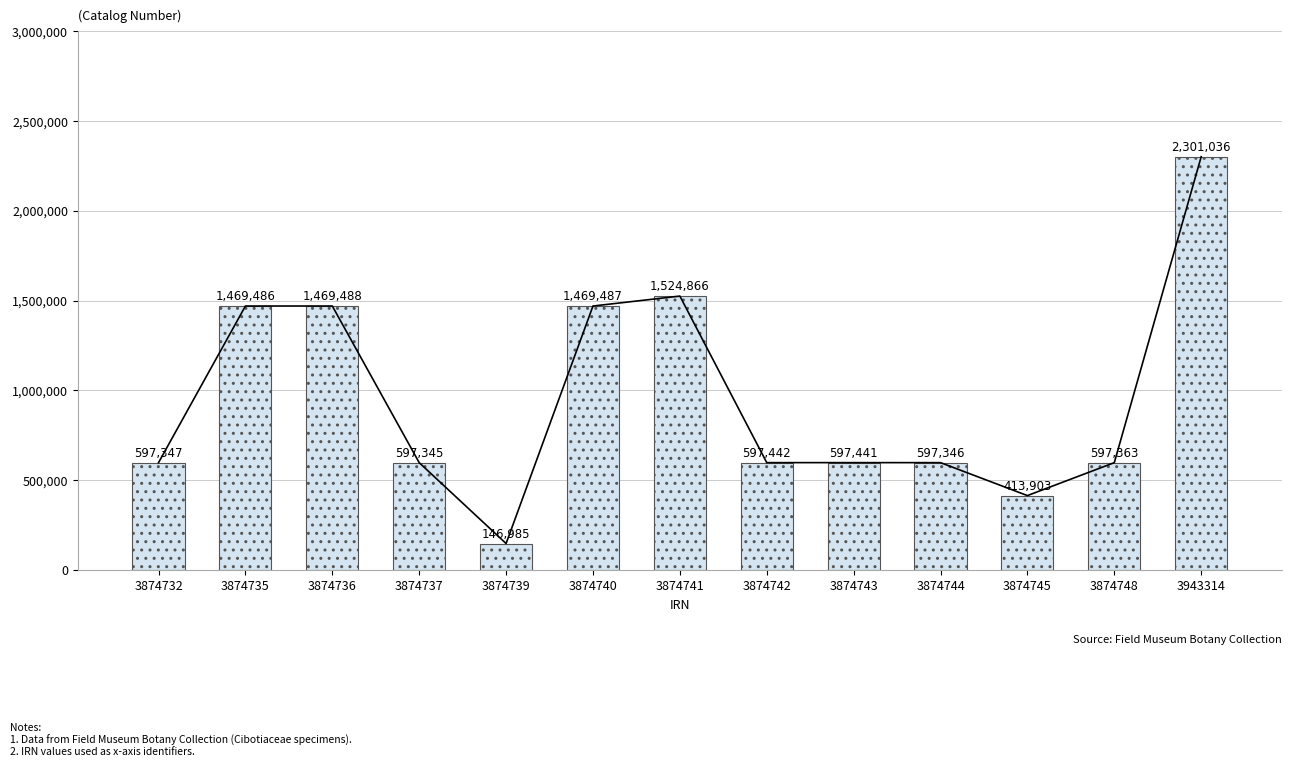

What is the value of the 3rd bar from the left?

1469488